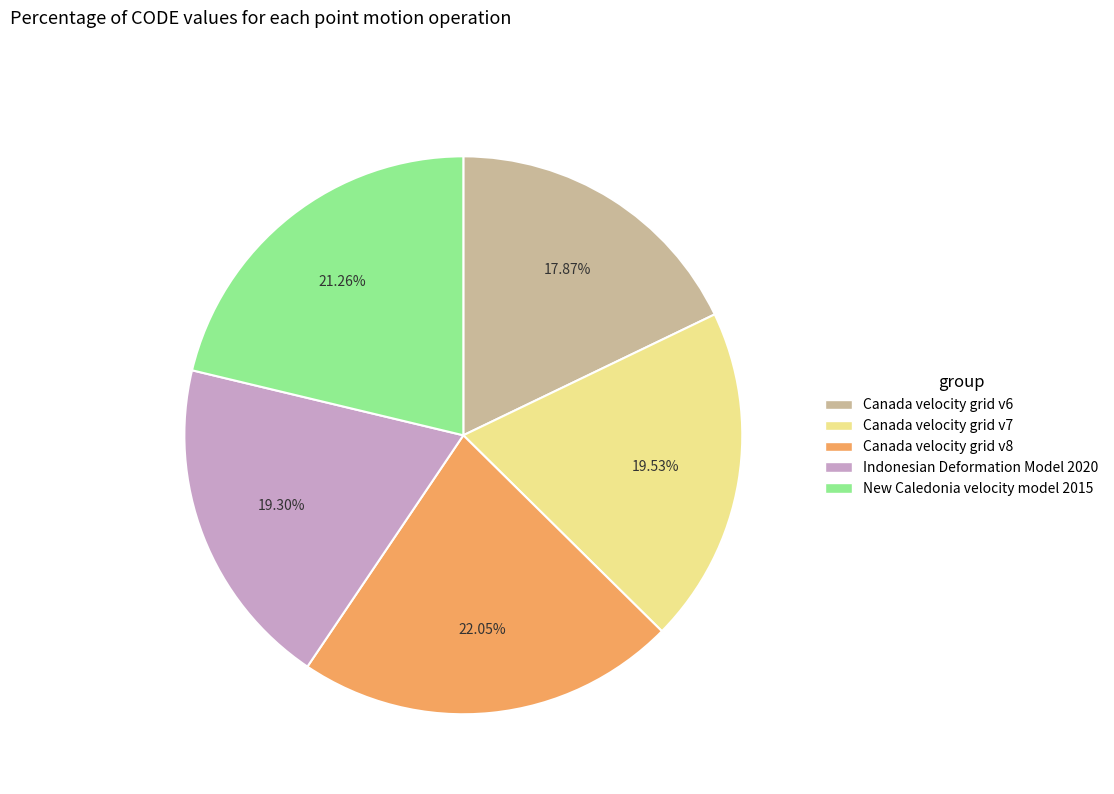

Is there any slice that represents more than half of the pie?

No